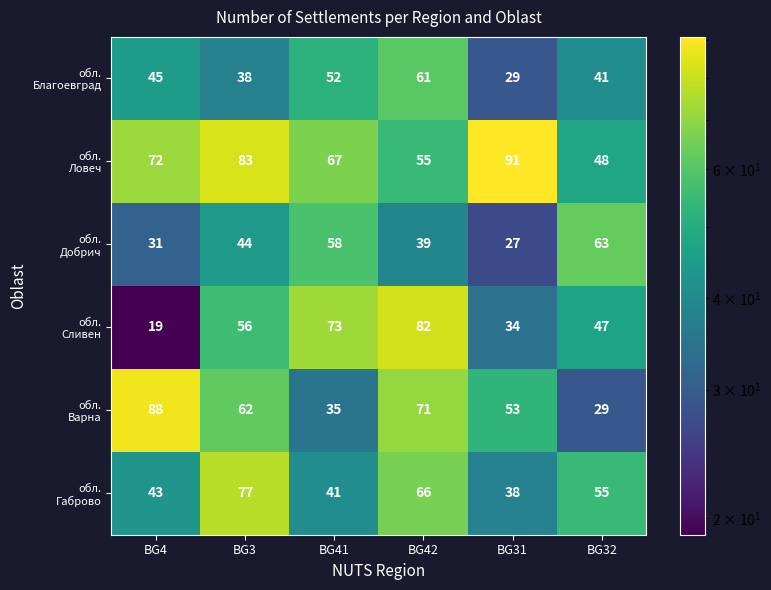

What is the spread (max minus min) of values at BG41?

38